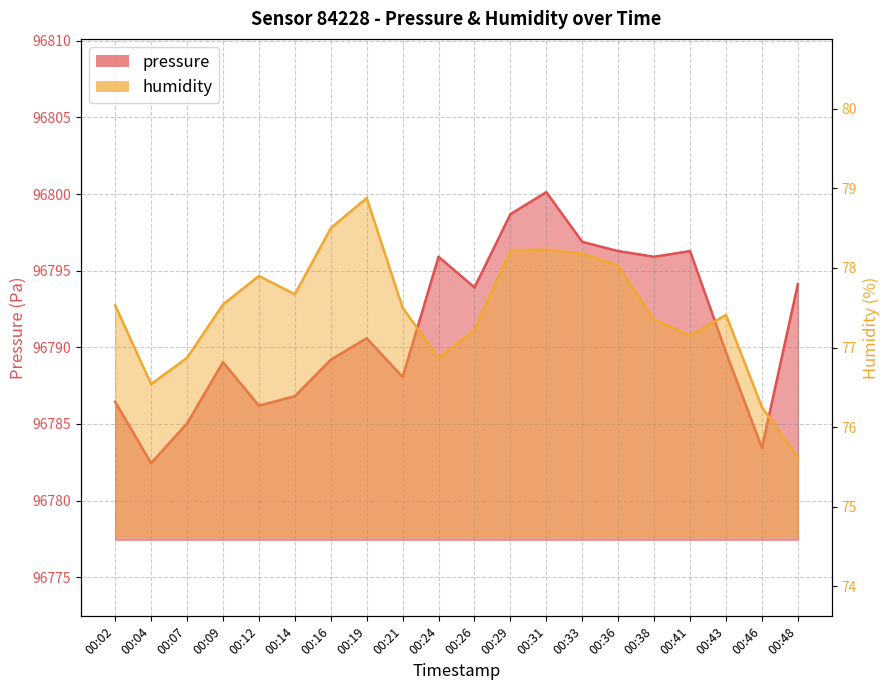

What is the difference between the humidity values at 00:09 and 00:16?

1.0